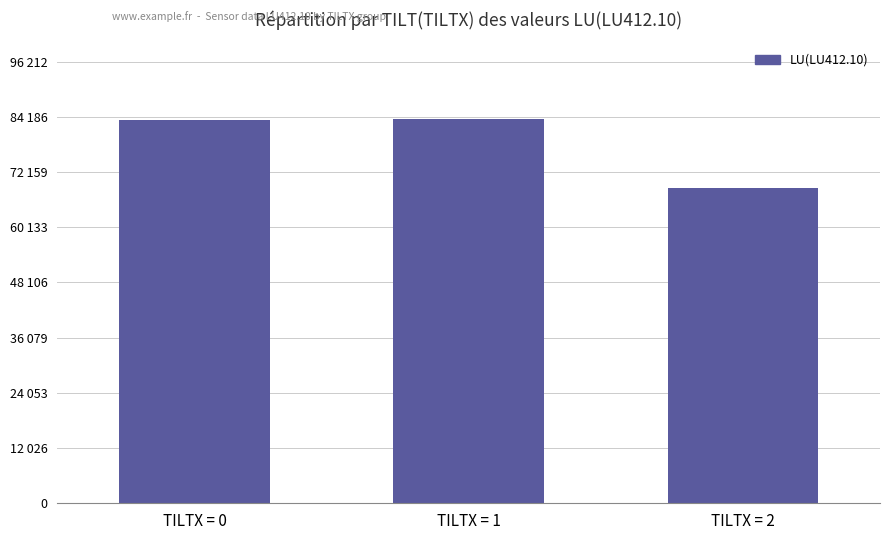

Which label corresponds to the smallest value in the chart?

TILTX = 2